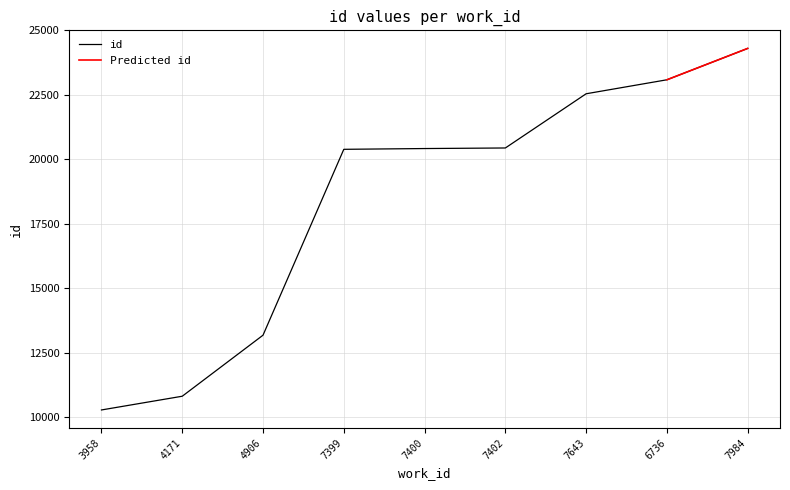

What is the ratio of the value at 7984 to the value at 4171?

2.2